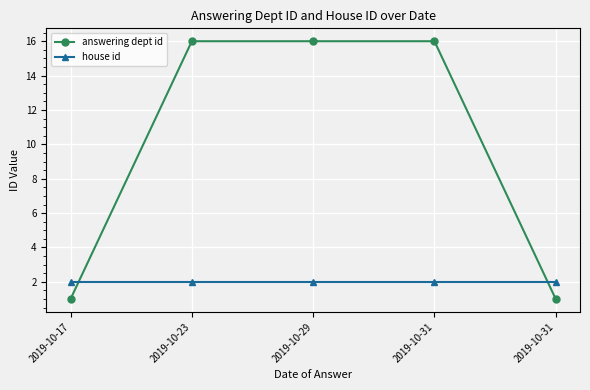

List the series in order of their overall mean, highest first.

answering dept id, house id